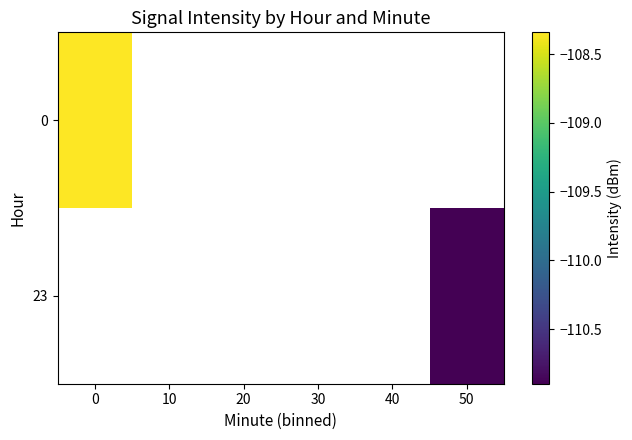

At how many categories does at least one series exceed -109?

1